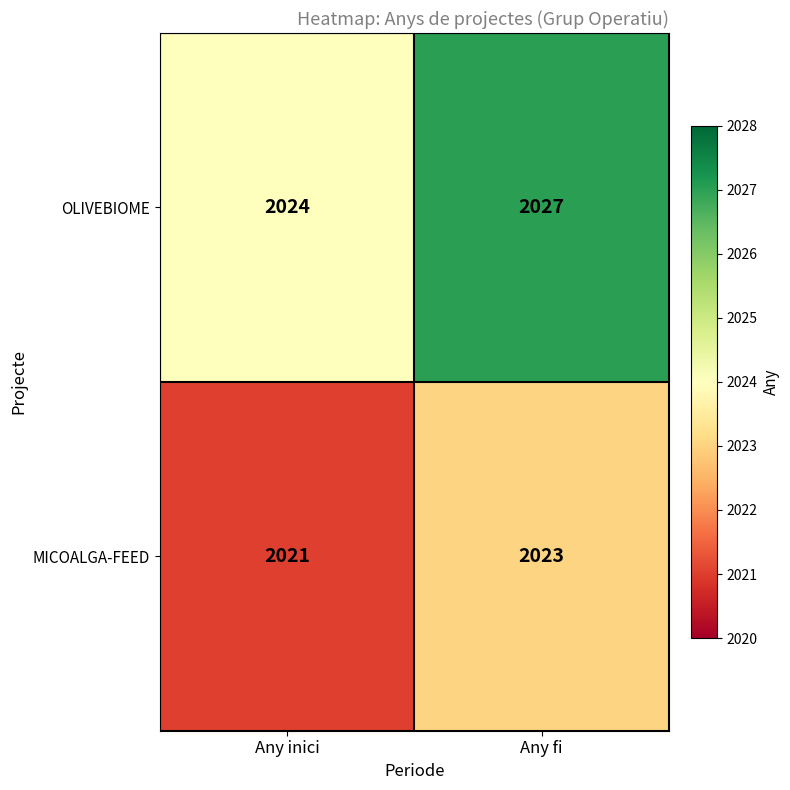

List the series in order of their peak value, highest first.

OLIVEBIOME, MICOALGA-FEED